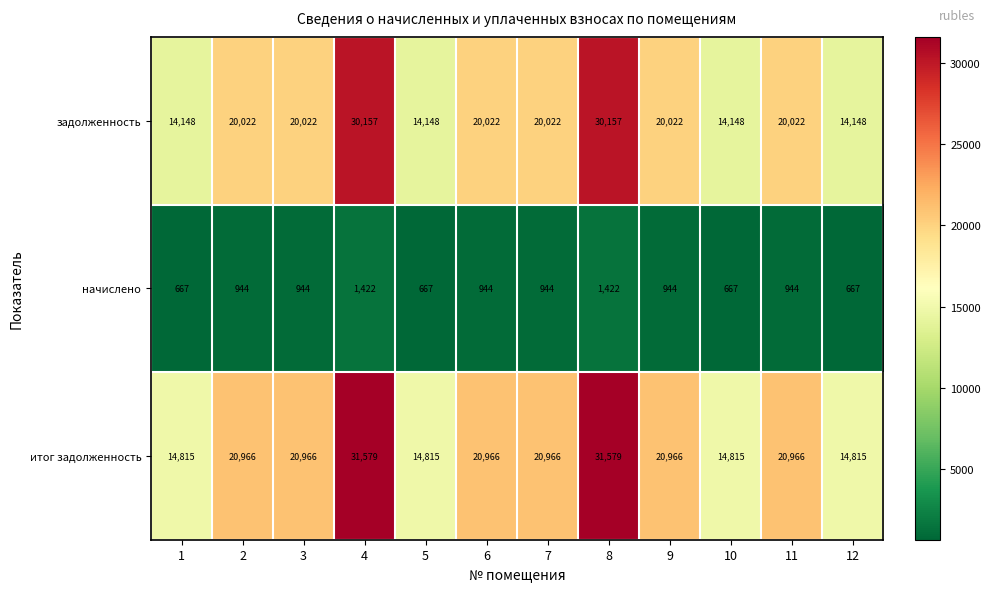

How many начислено values are between 667 and 944?

10